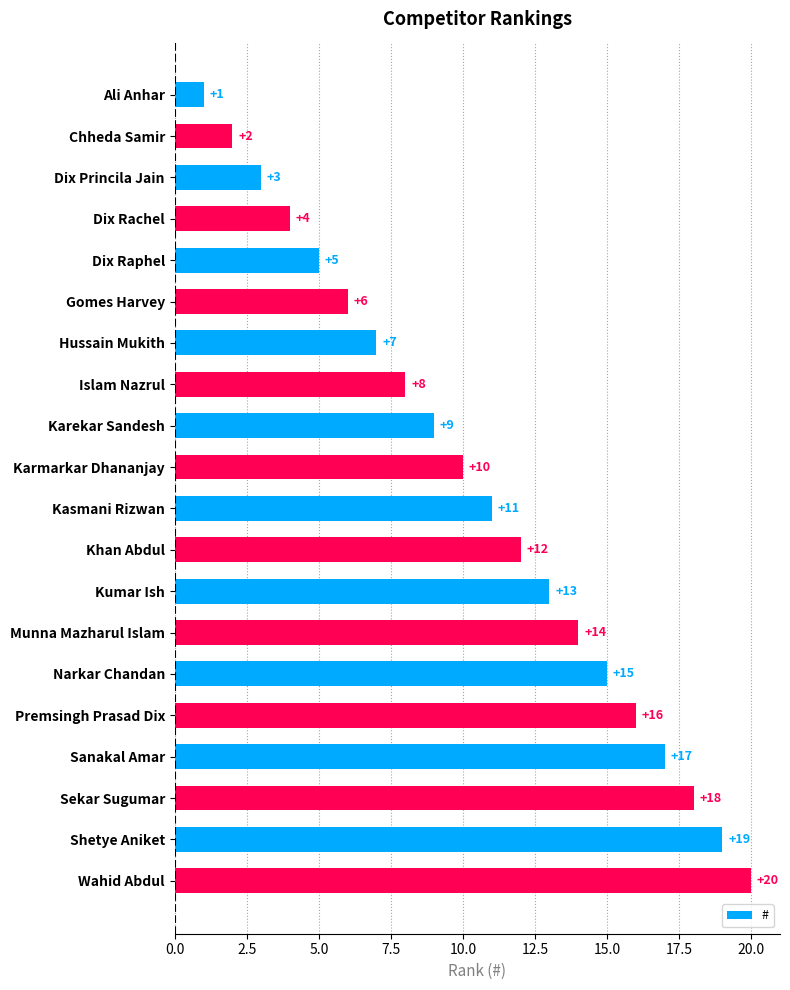

Does the chart contain any negative values?

No